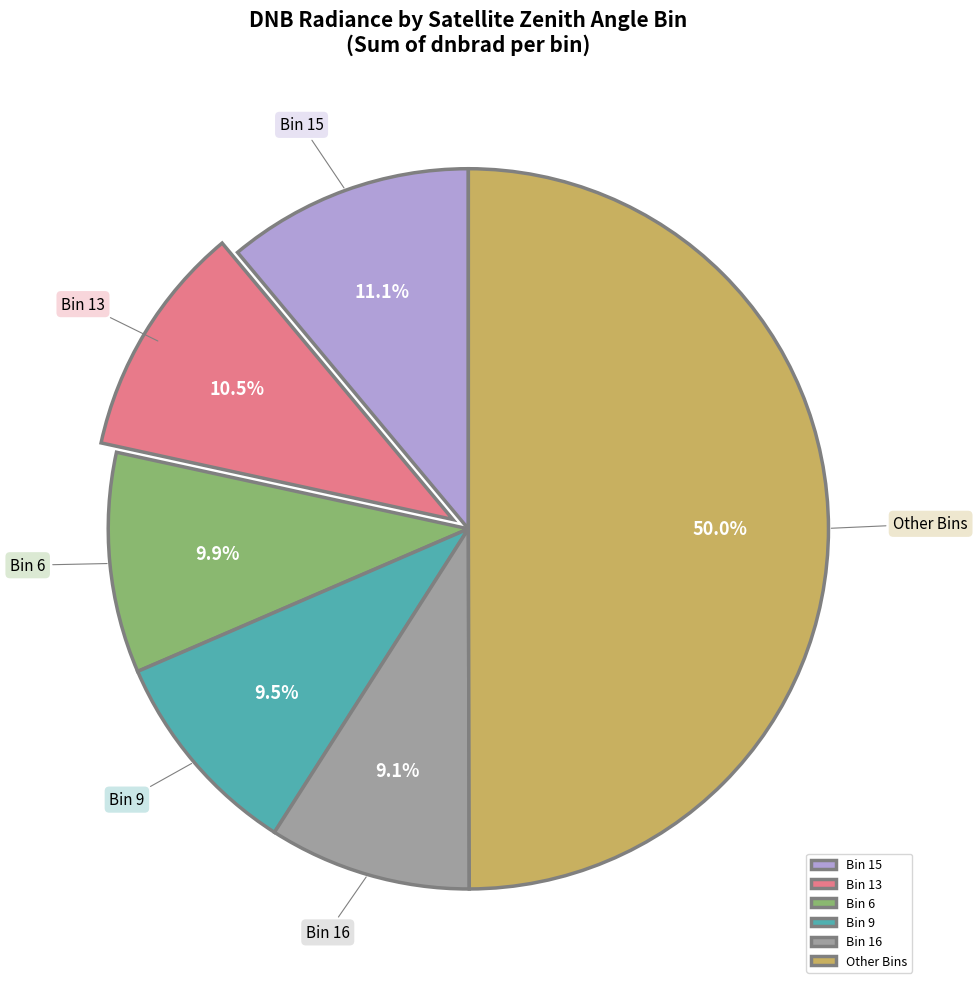

What is the largest slice in the pie chart?

Other Bins